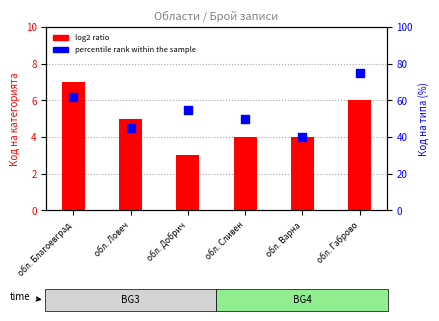

Which series reaches the minimum Y coordinate?

log2 ratio